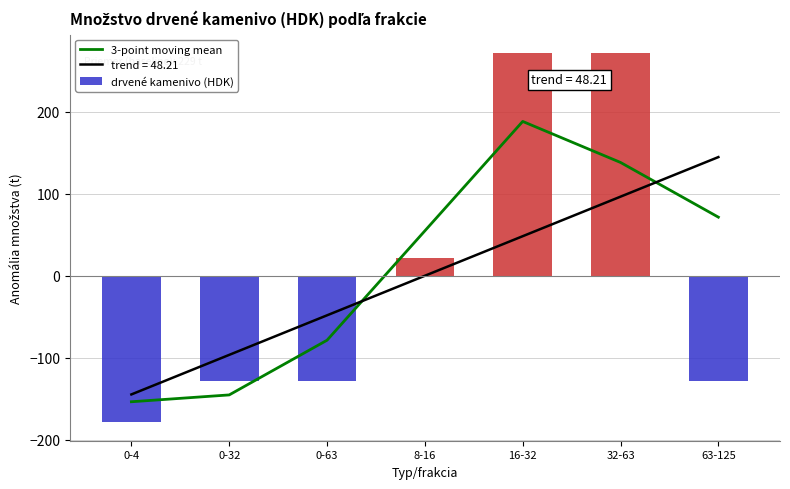

What position from the left is 8-16?

4